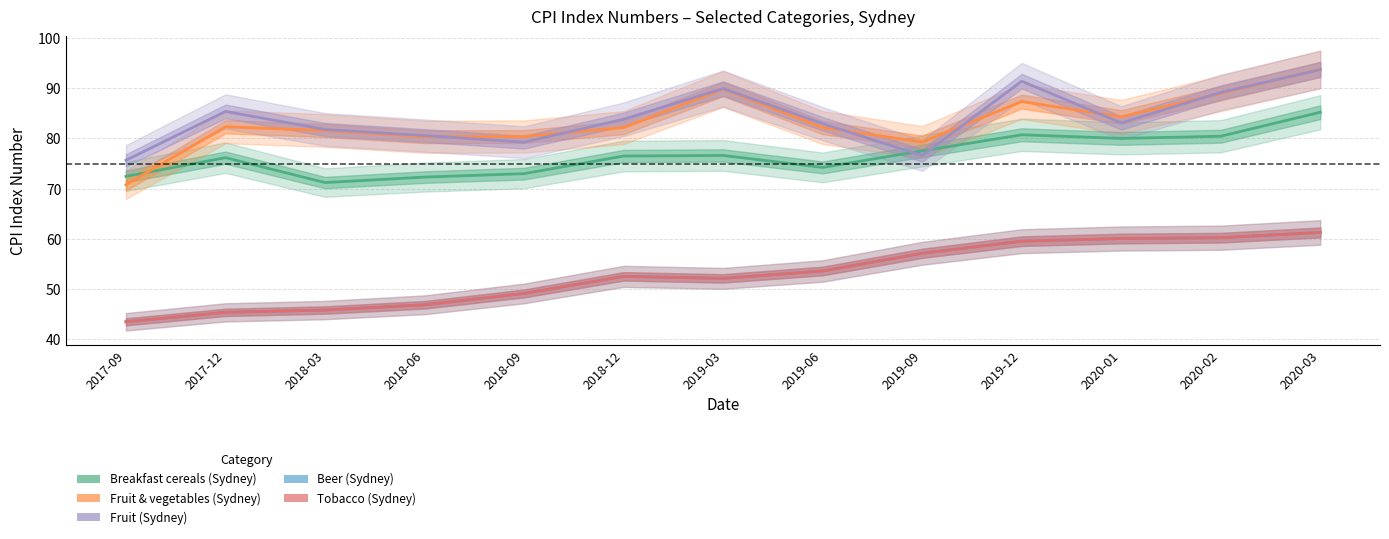

At which label does Fruit & vegetables (Sydney) first exceed 82?

2017-12